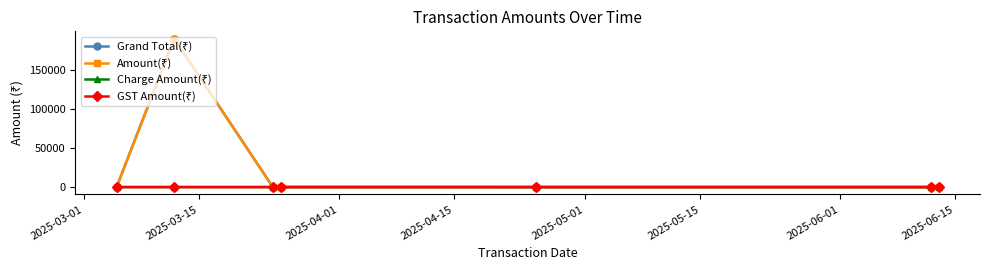

How many lines are shown in the chart?

4